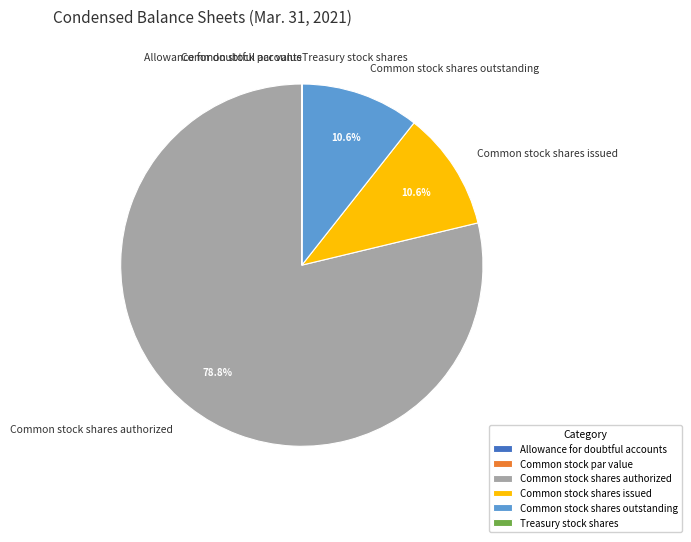

How much of the chart is everything except Common stock shares outstanding?

89.4%